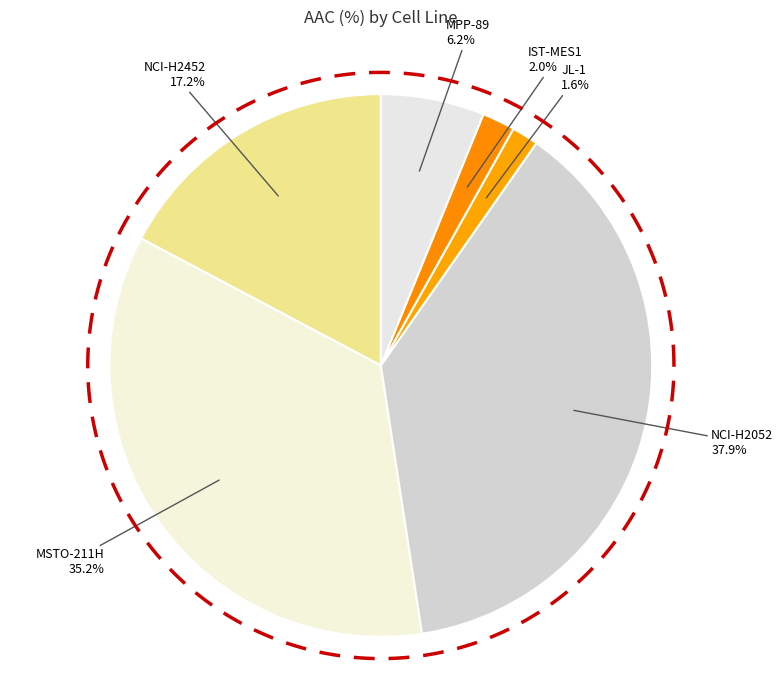

Rank the categories by value from lowest to highest.

JL-1, IST-MES1, MPP-89, NCI-H2452, MSTO-211H, NCI-H2052